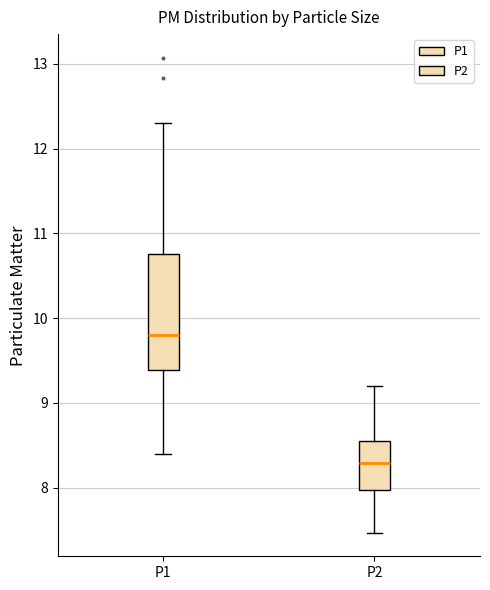

Comparing the boxes themselves (not the whiskers), which one is the tallest?

P1